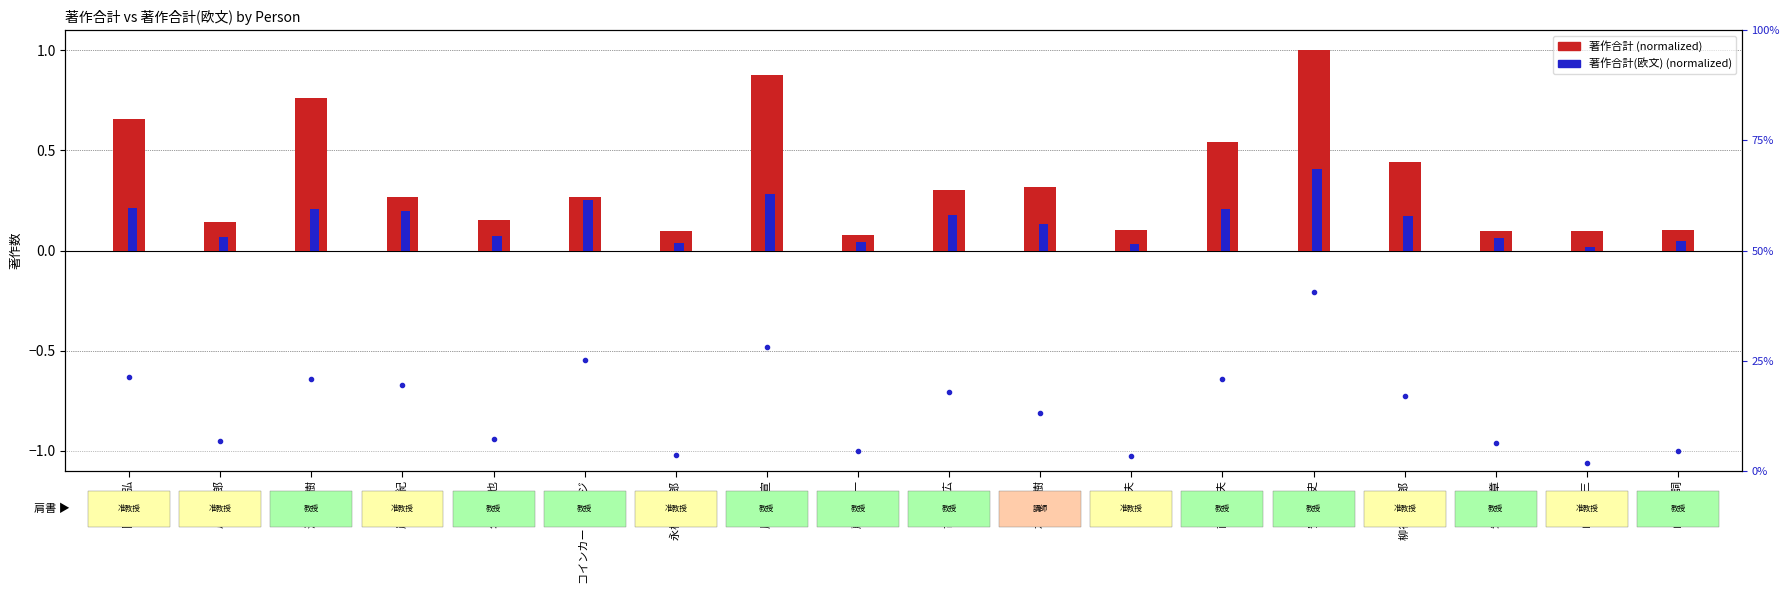

What is the average value of the 著作合計 (normalized) series?

0.3